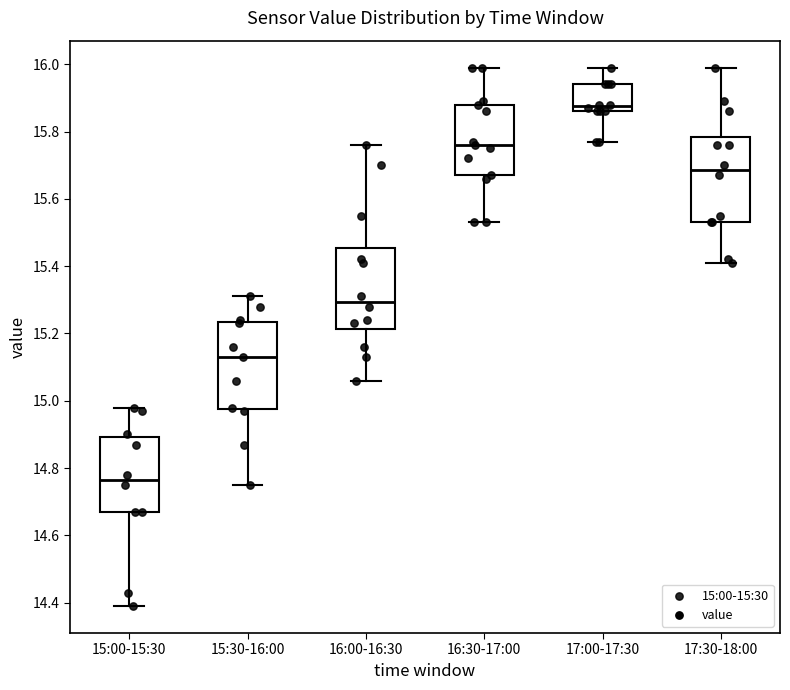

Where does the lower whisker of the box for 17:00-17:30 end on the y-axis? The values are not printed on the chart, so give them approximately, as read against the axis.

15.78